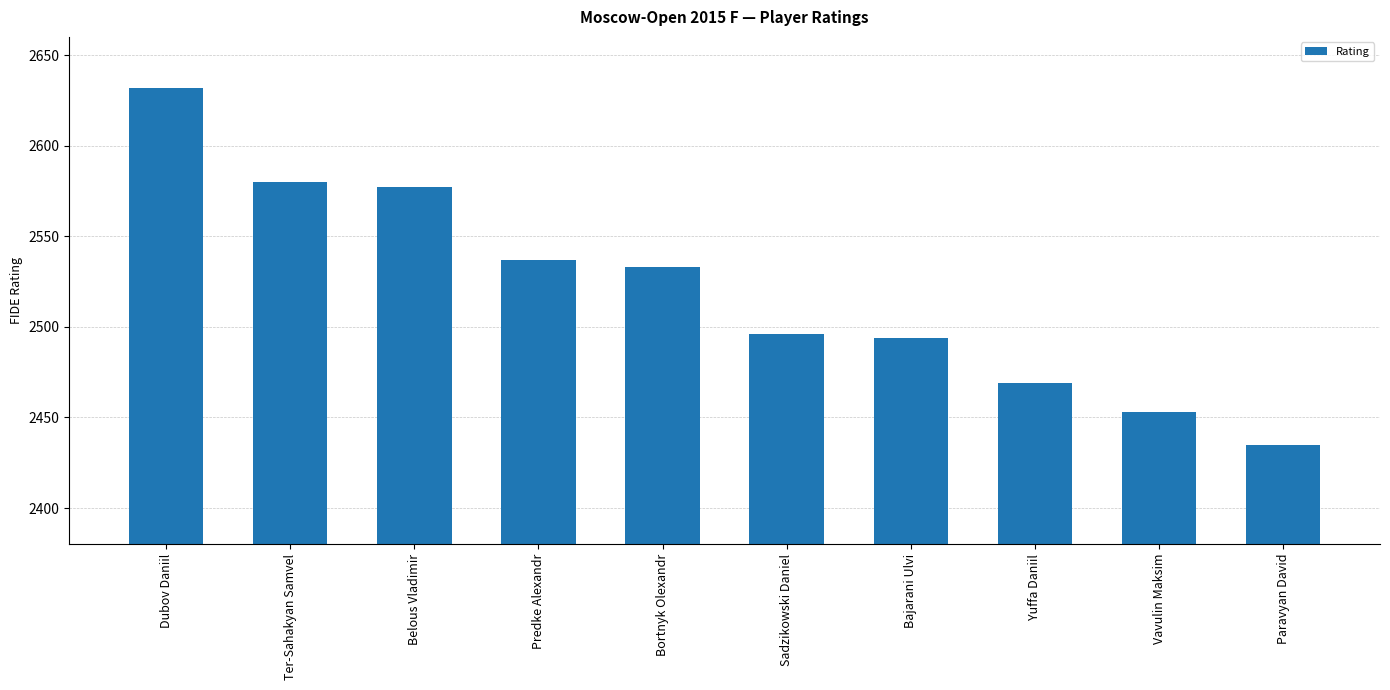

True or false: the data shows 1139 at Yuffa Daniil.

False